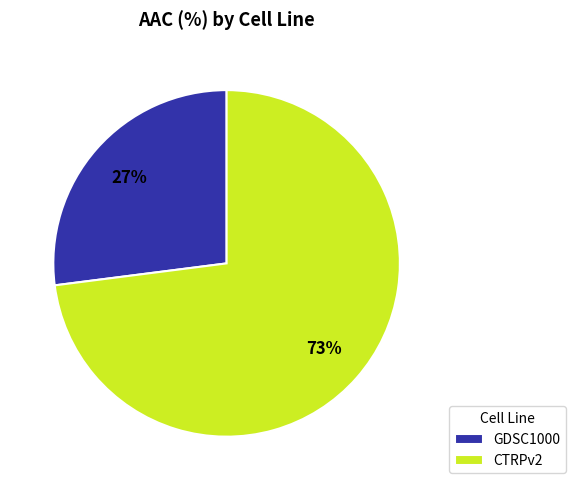

Approximately how many times larger is the value at CTRPv2 compared to GDSC1000?

2.7